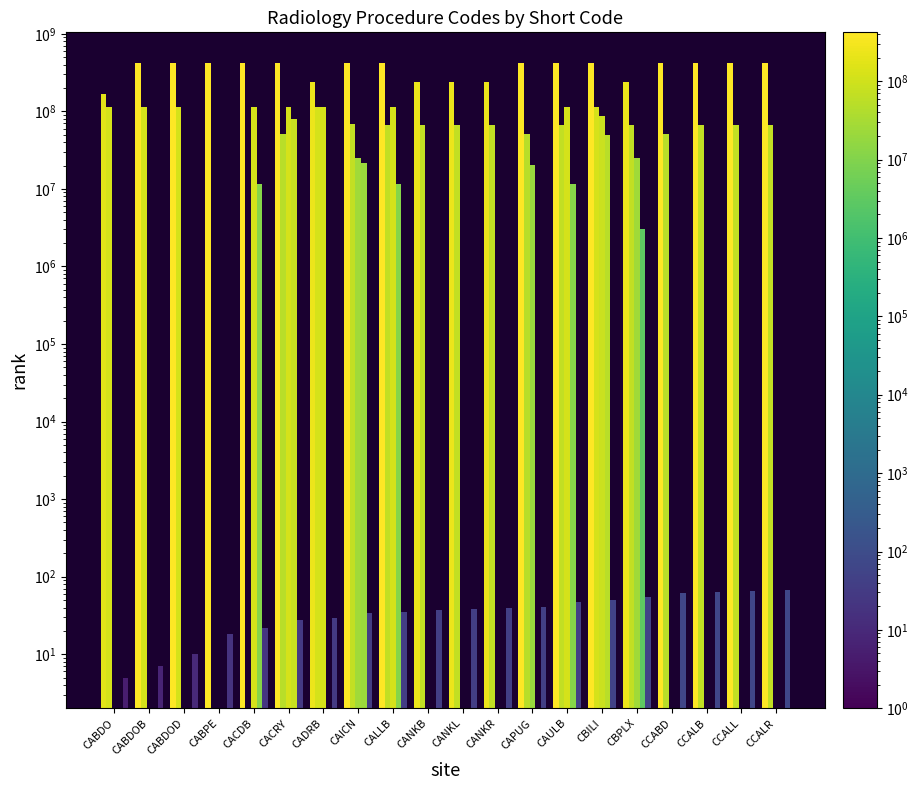

The sub_system_id series shows 0 at CCALR. True or false?

True